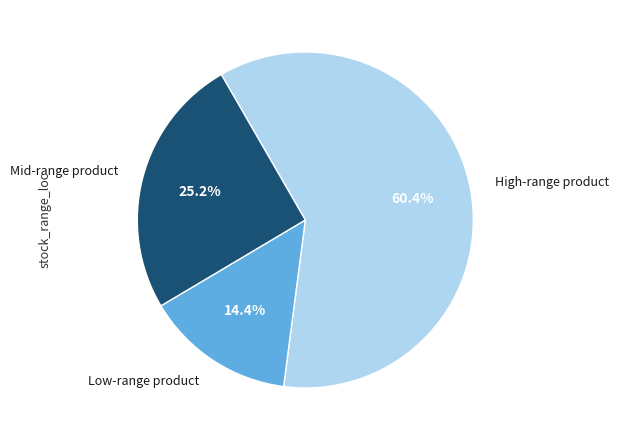

Is there a majority slice in this chart?

Yes